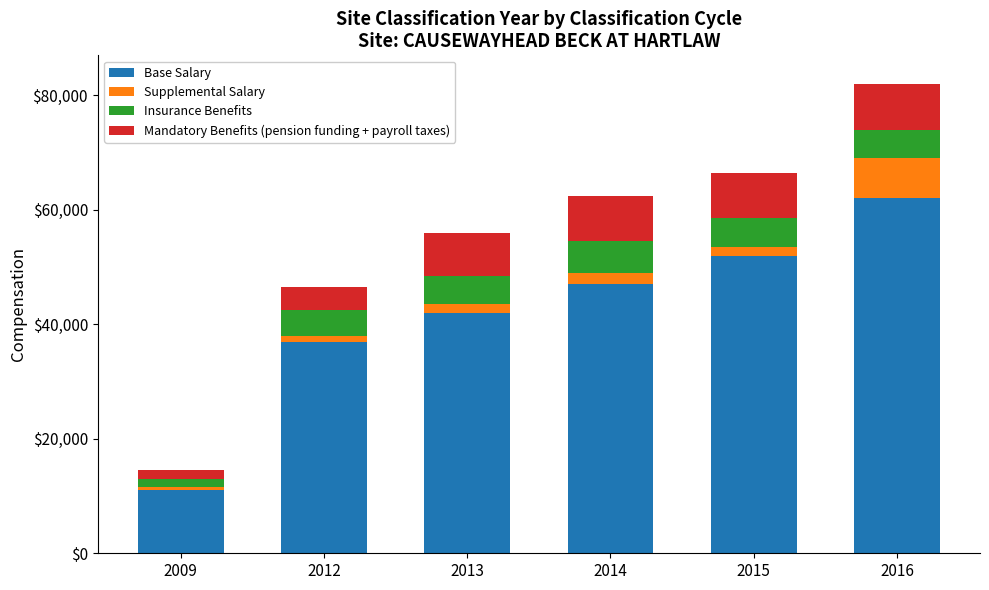

What is the maximum value for Base Salary?

62000